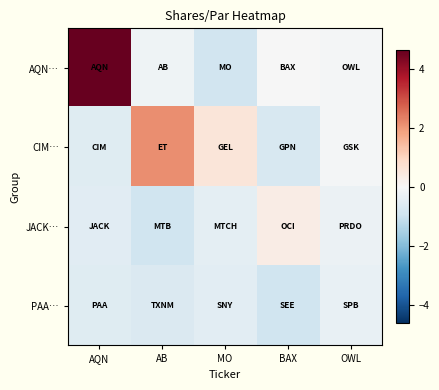

Rank the series by their maximum value, from lowest to highest.

PAA…, JACK…, CIM…, AQN…